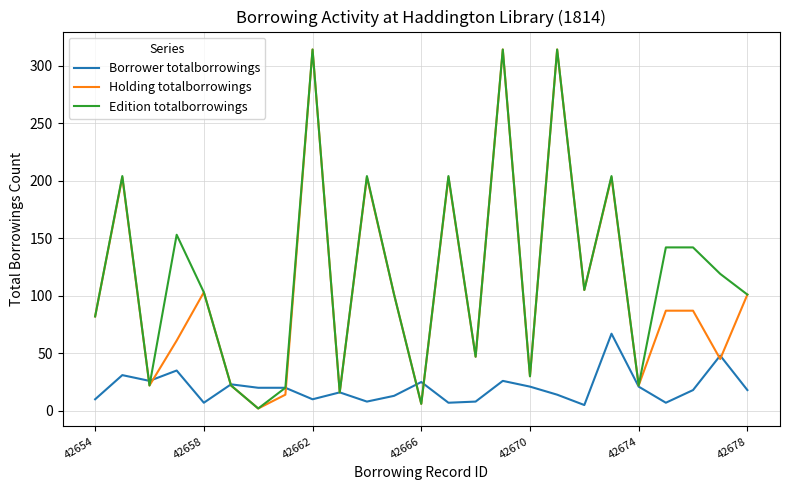

What is the greatest value displayed?

314